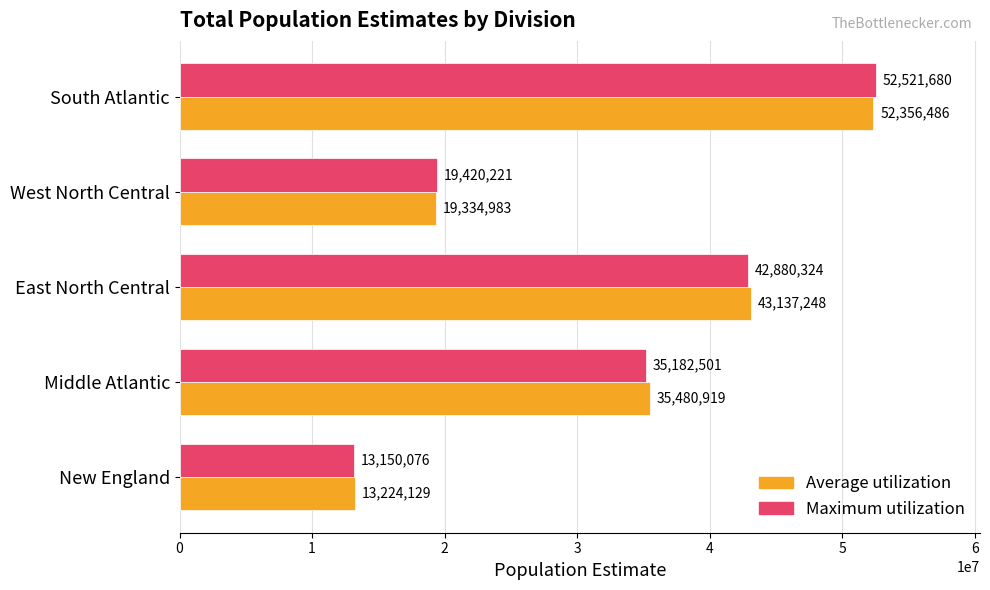

Is it true that Average utilization equals 18341283 at New England?

False